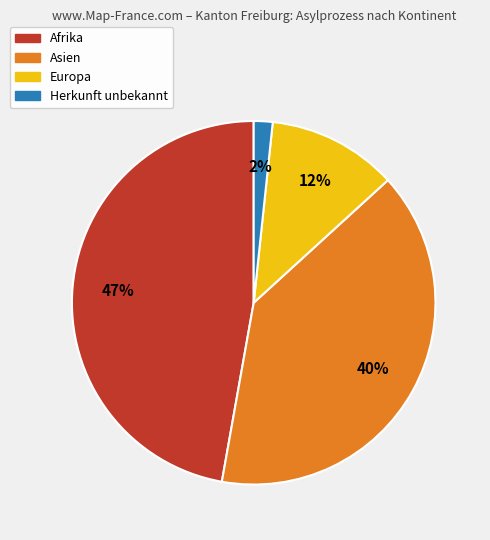

To the nearest percent, what is the average slice percentage?

25%